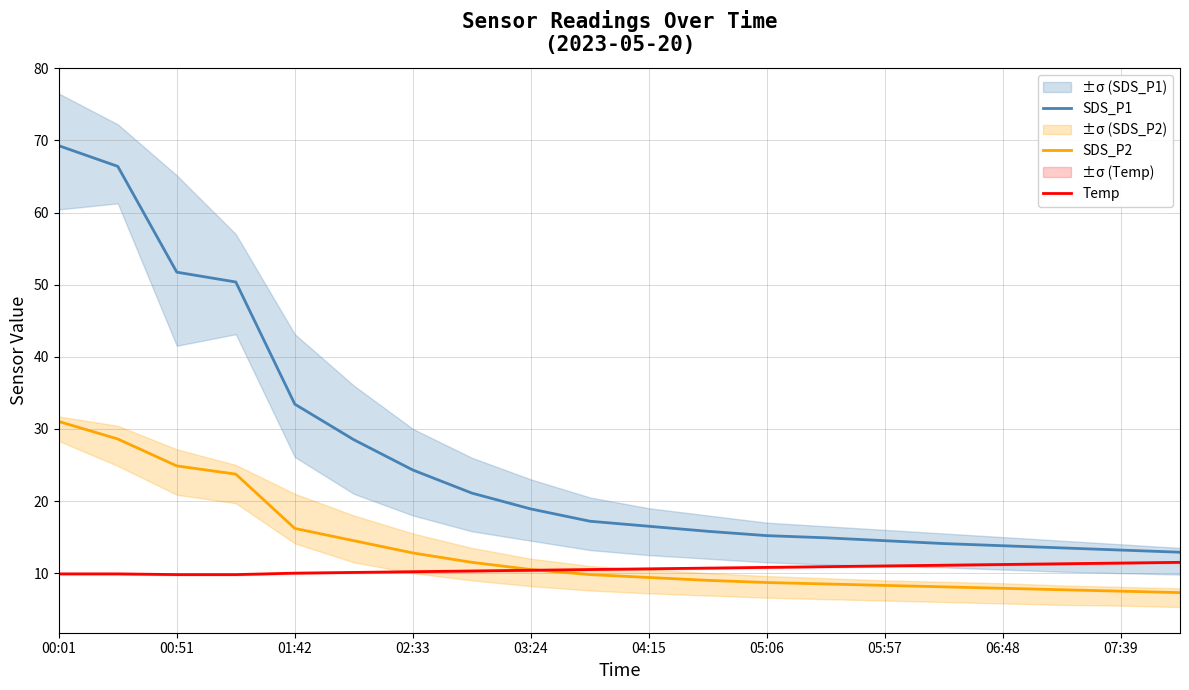

What are all the series names shown in the legend?

SDS_P1, SDS_P2, Temp